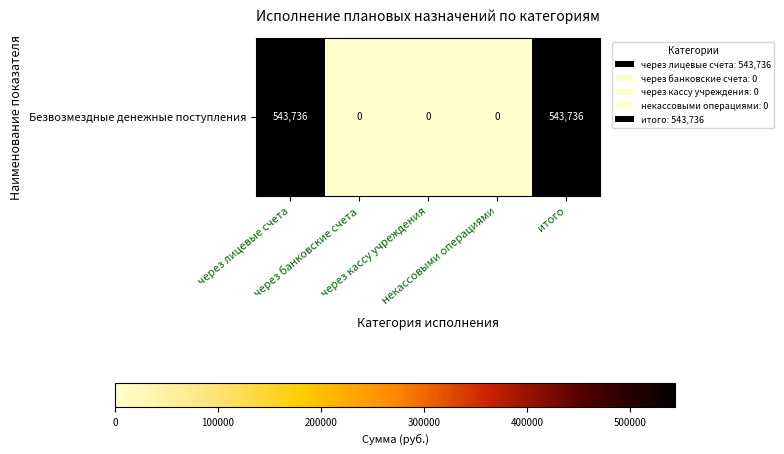

Reading left to right, list all the values displayed in this chart.

через лицевые счета=1	через банковские счета=0	через кассу учреждения=0	некассовыми операциями=0	итого=1